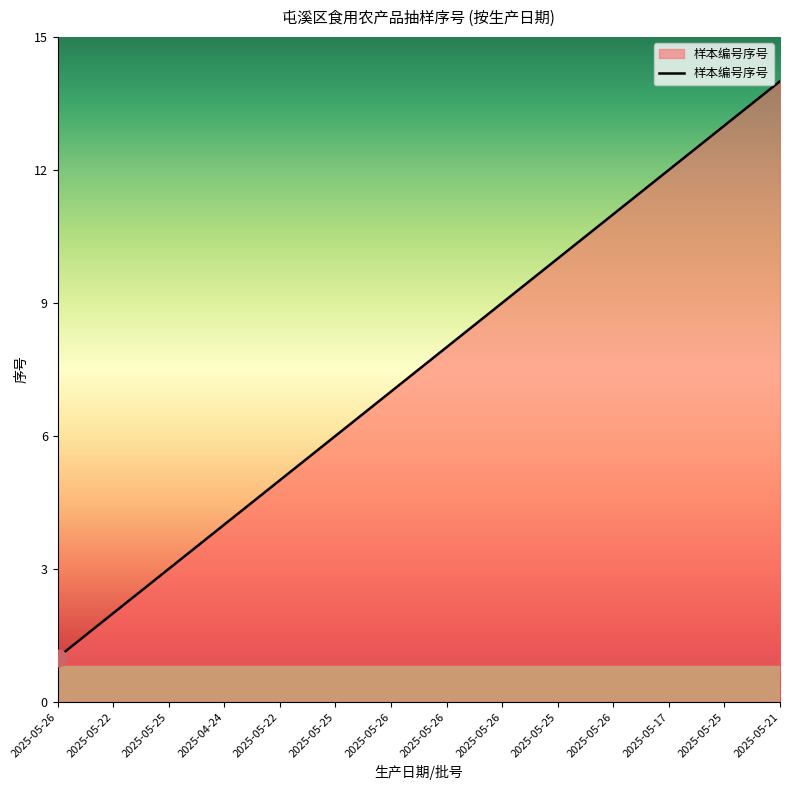

Reading left to right, transcribe all the data shown in this chart.

1	2	3	4	5	6	7	8	9	10	11	12	13	14